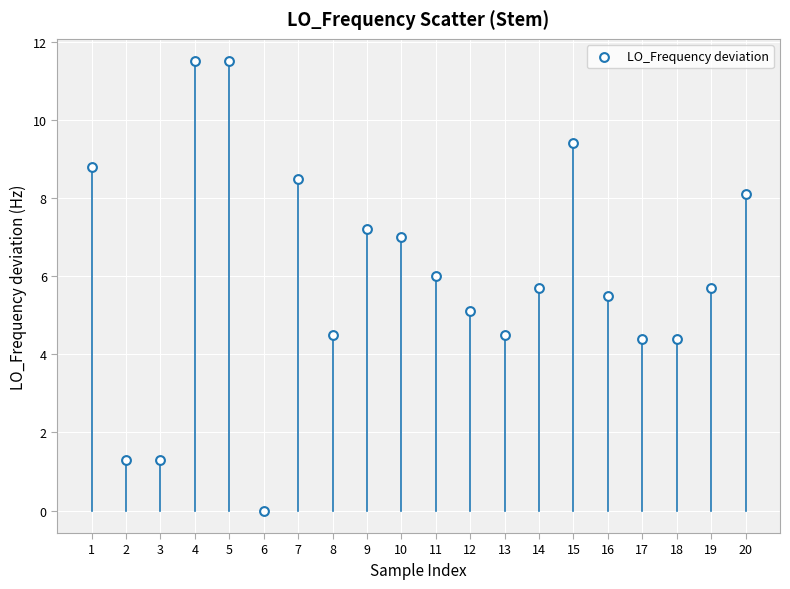

What is the range of X values (max minus min)?

19.0